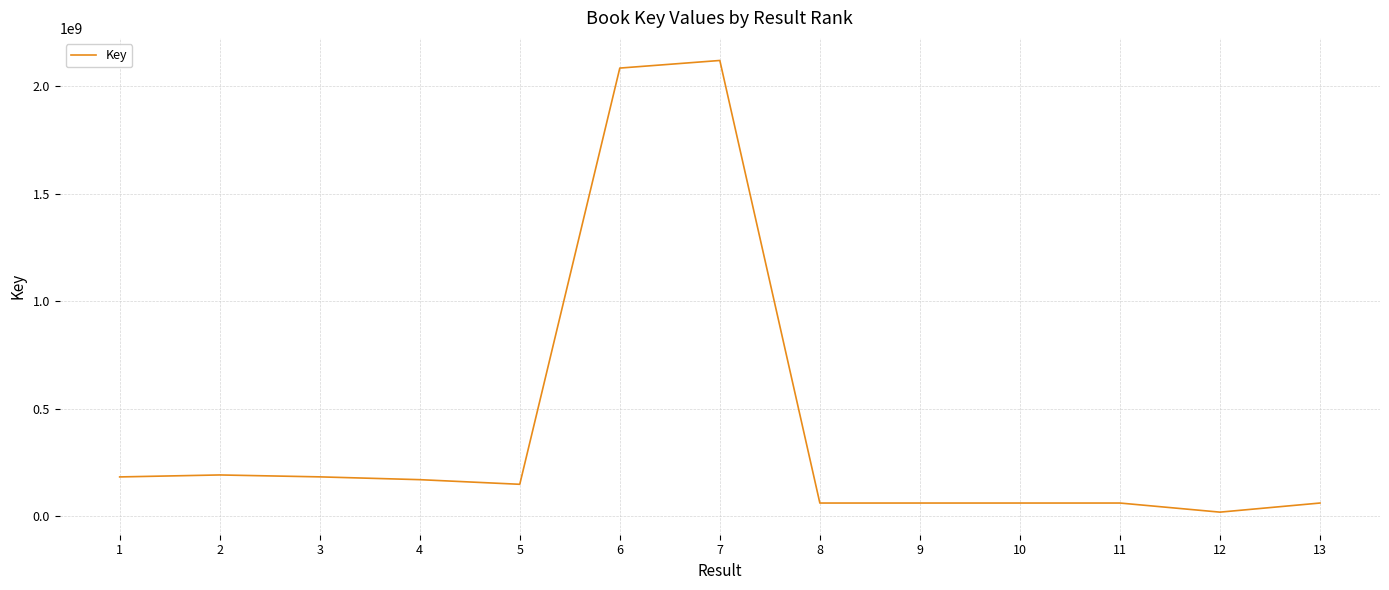

What is the change in value from 6 to 10?

-2024180509